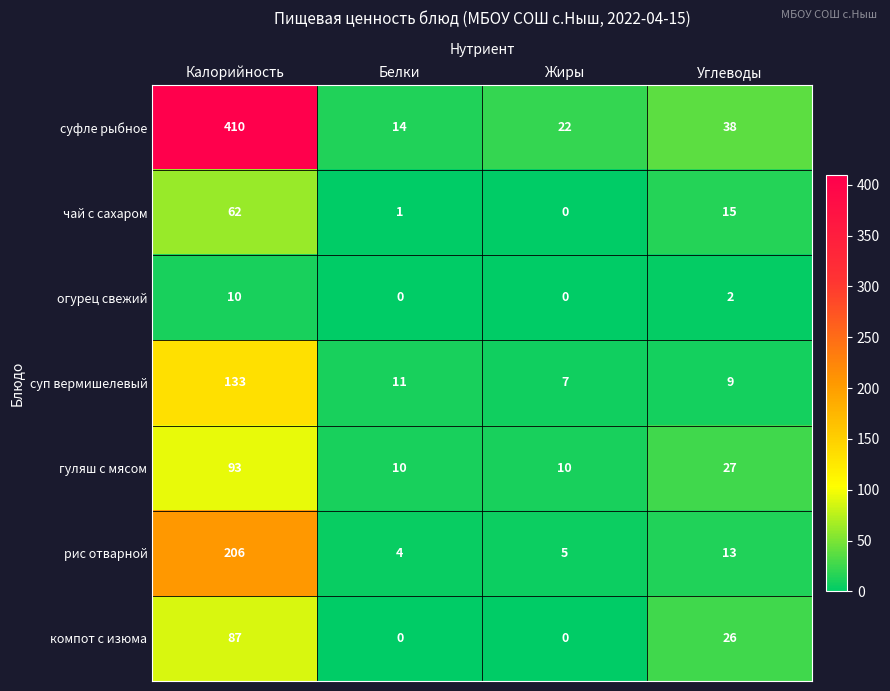

Reading right to left, transcribe all the data shown in this chart.

суфле рыбное: 38	22	14	410
чай с сахаром: 15	0	1	62
огурец свежий: 2	0	0	10
суп вермишелевый: 9	7	11	133
гуляш с мясом: 27	10	10	93
рис отварной: 13	5	4	206
компот с изюма: 26	0	0	87